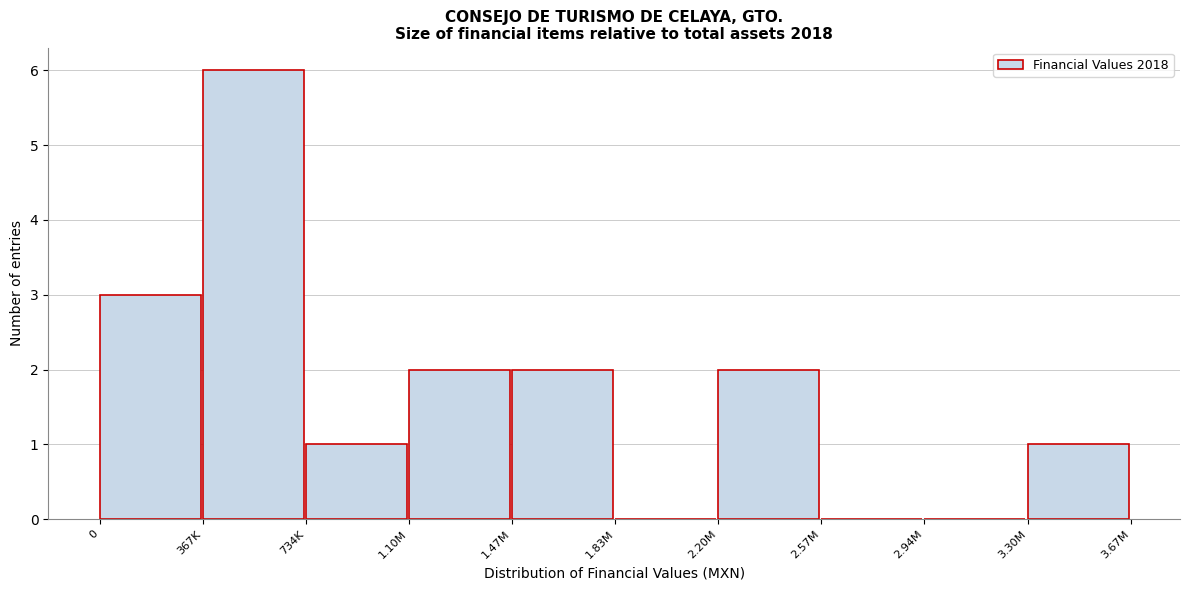

Reading right to left, transcribe all the data shown in this chart.

3.30M=1	2.94M=0	2.57M=0	2.20M=2	1.83M=0	1.47M=2	1.10M=2	734K=1	367K=6	0=3